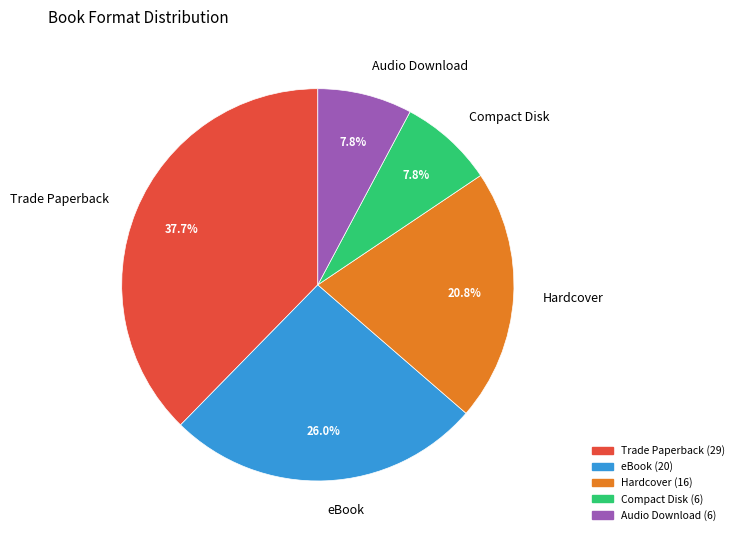

Which slice is the largest?

Trade Paperback